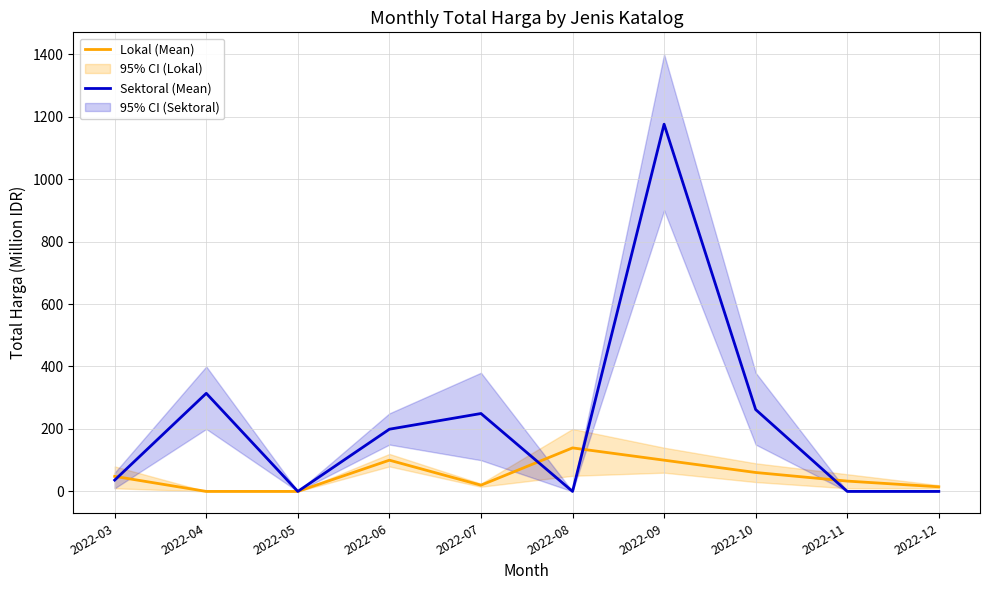

Is it true that Sektoral (Mean) equals 314.1 at 2022-04?

True